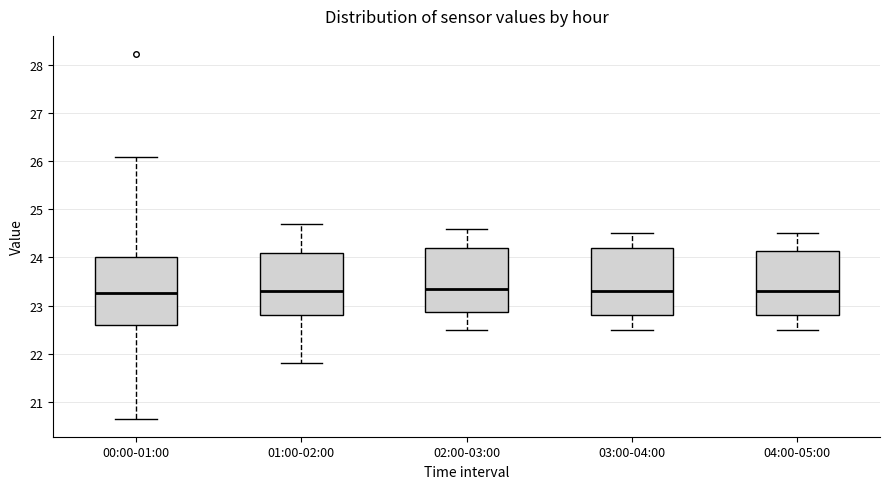

Where is the upper edge of the box for 01:00-02:00 on the y-axis? The values are not printed on the chart, so give them approximately, as read against the axis.

24.1